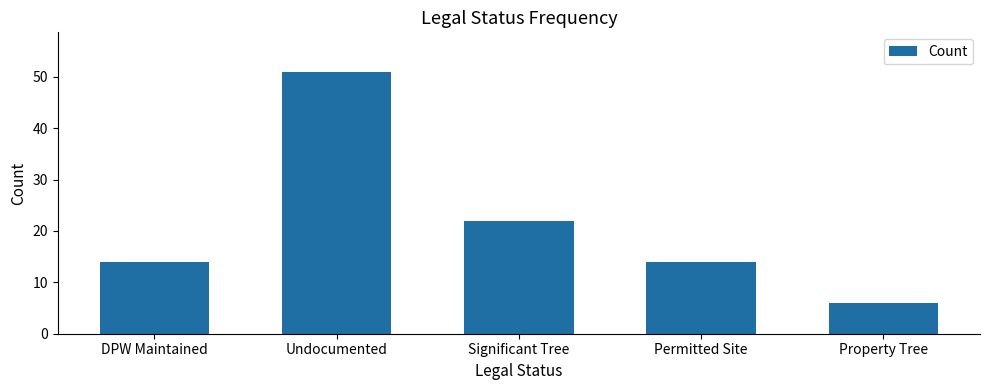

True or false: the data shows 36 at Significant Tree.

False